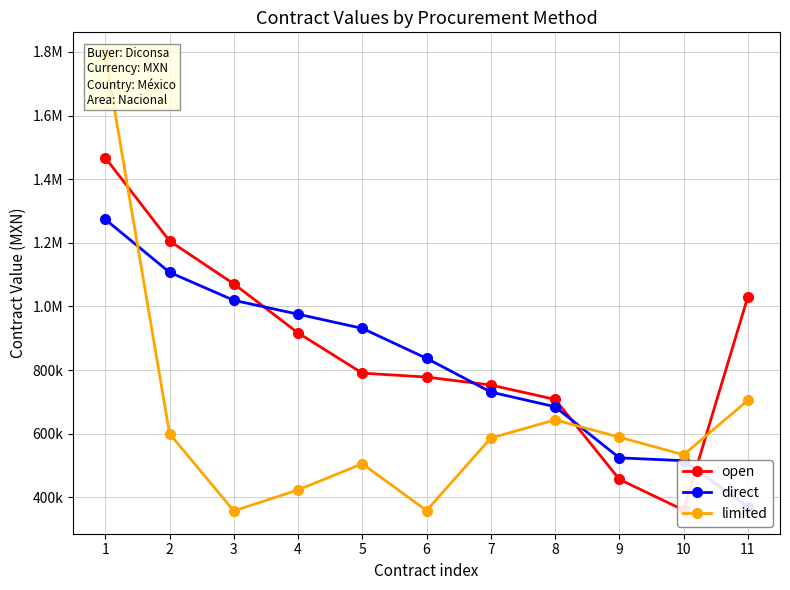

Does the chart have visible grid lines?

Yes